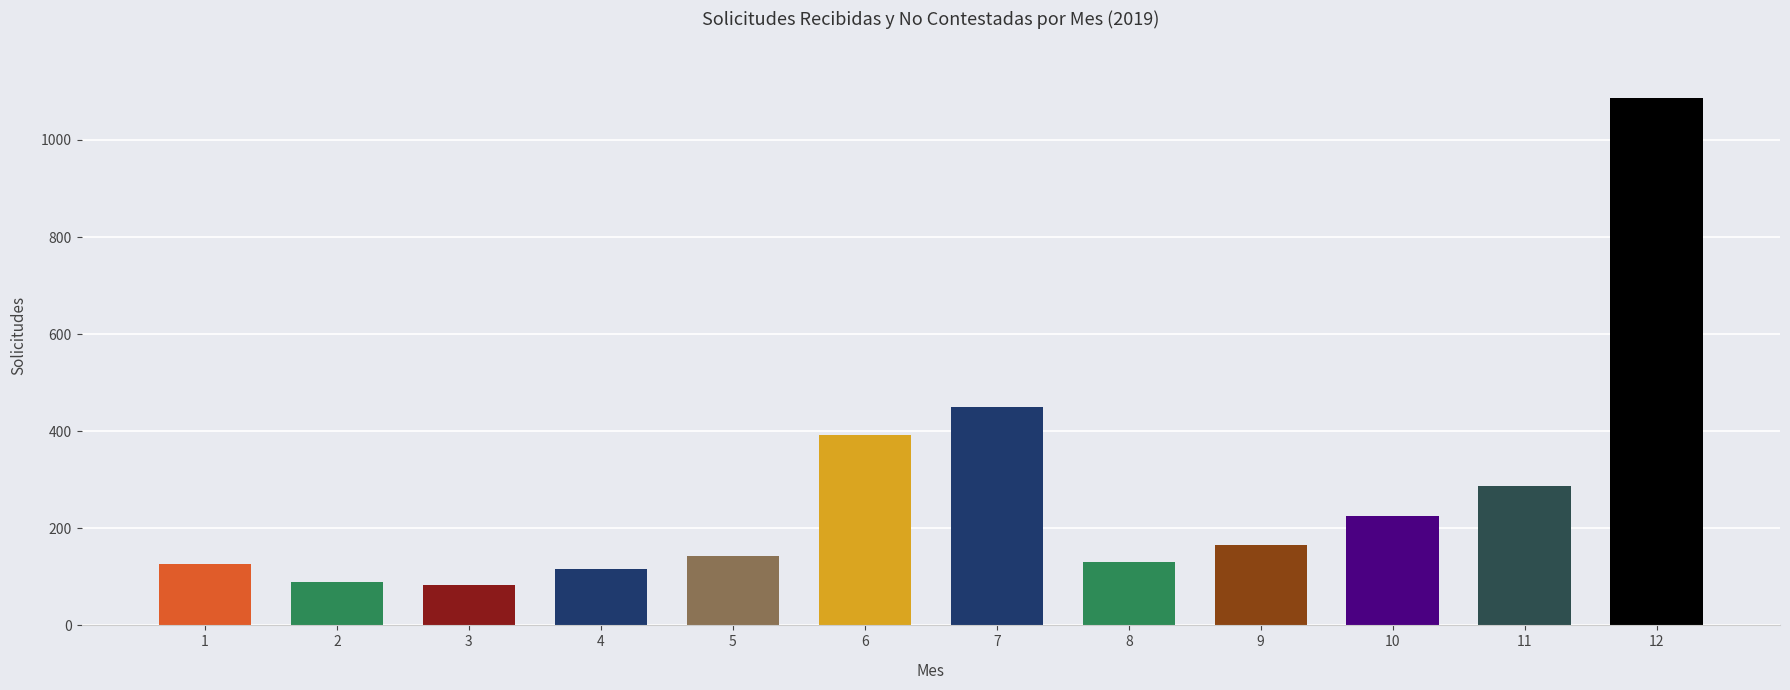

What is the maximum value shown in the chart?

1086